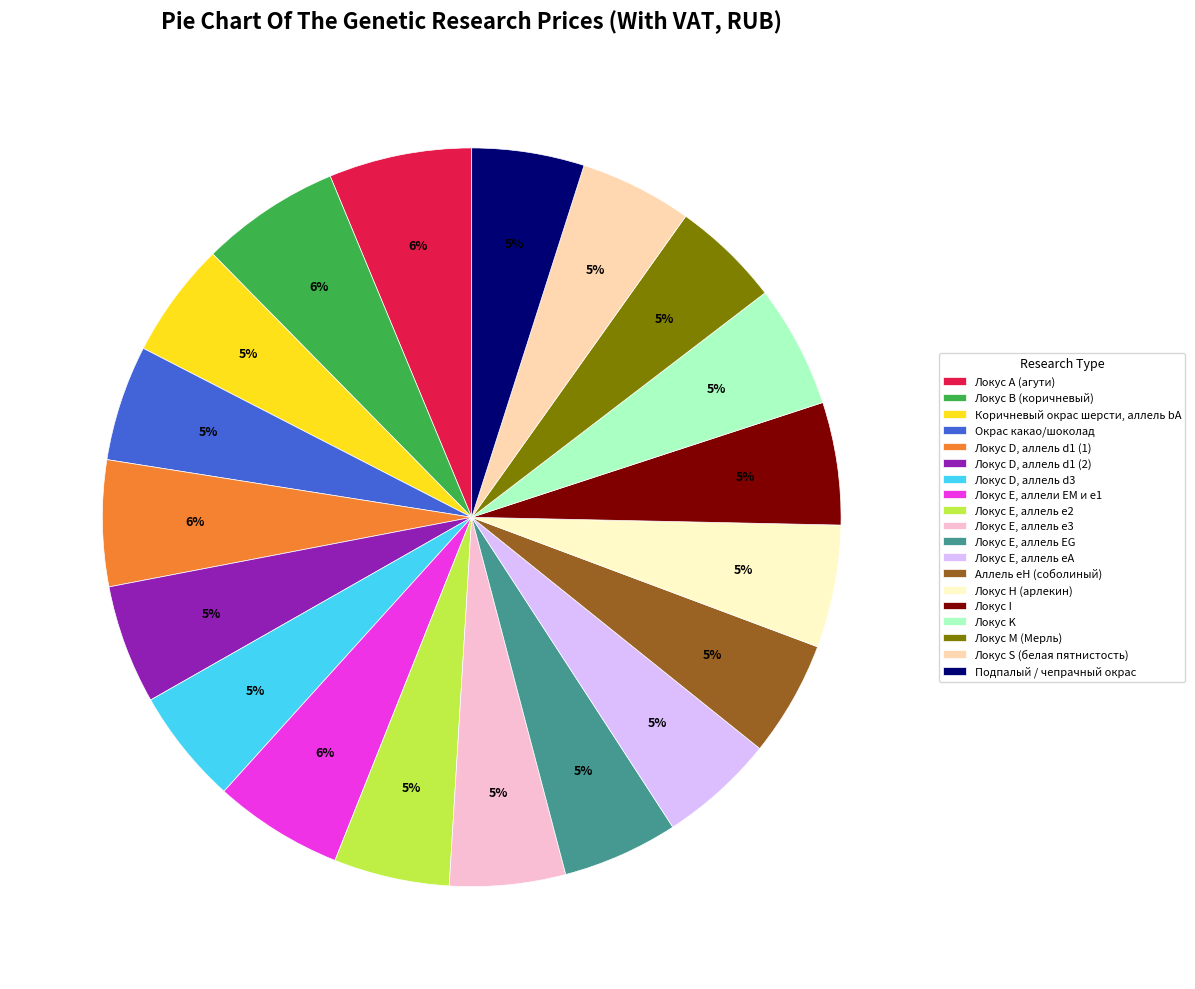

To the nearest percent, what portion does Локус А (агути) represent?

6%